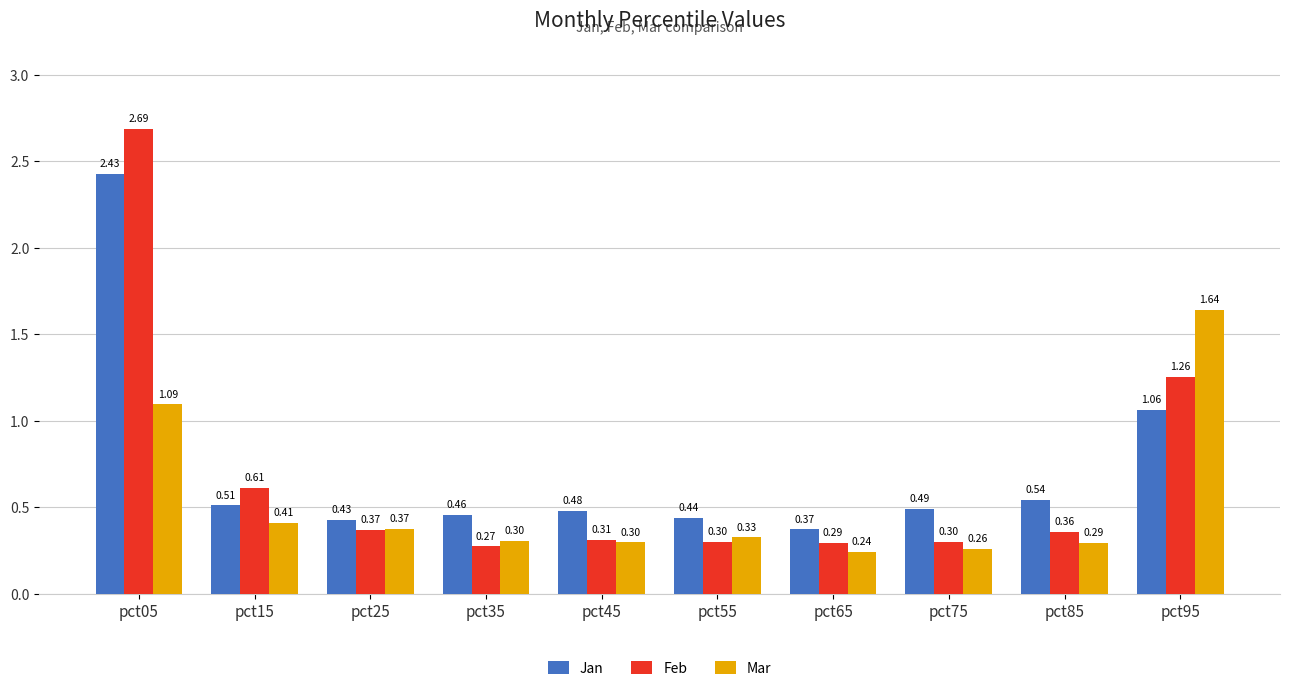

How many Feb values are between 0 and 1?

8